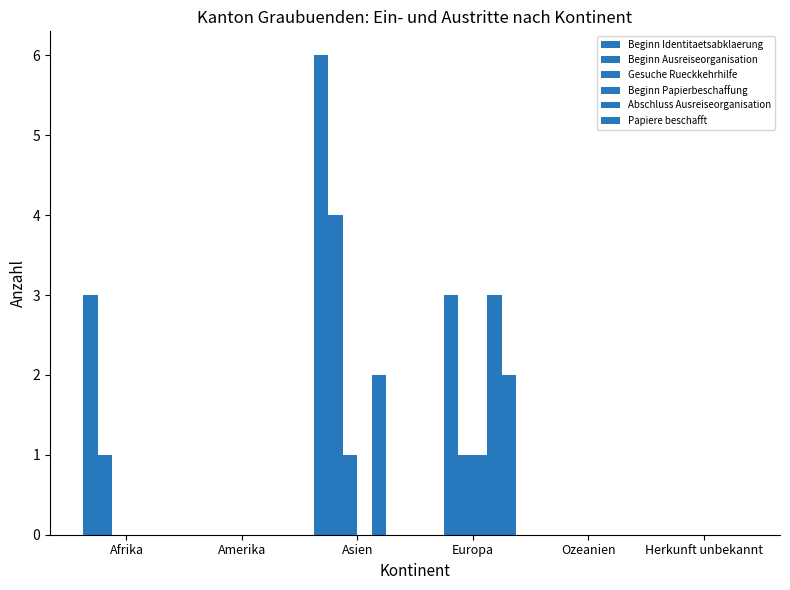

How many categories are shown in the chart?

6